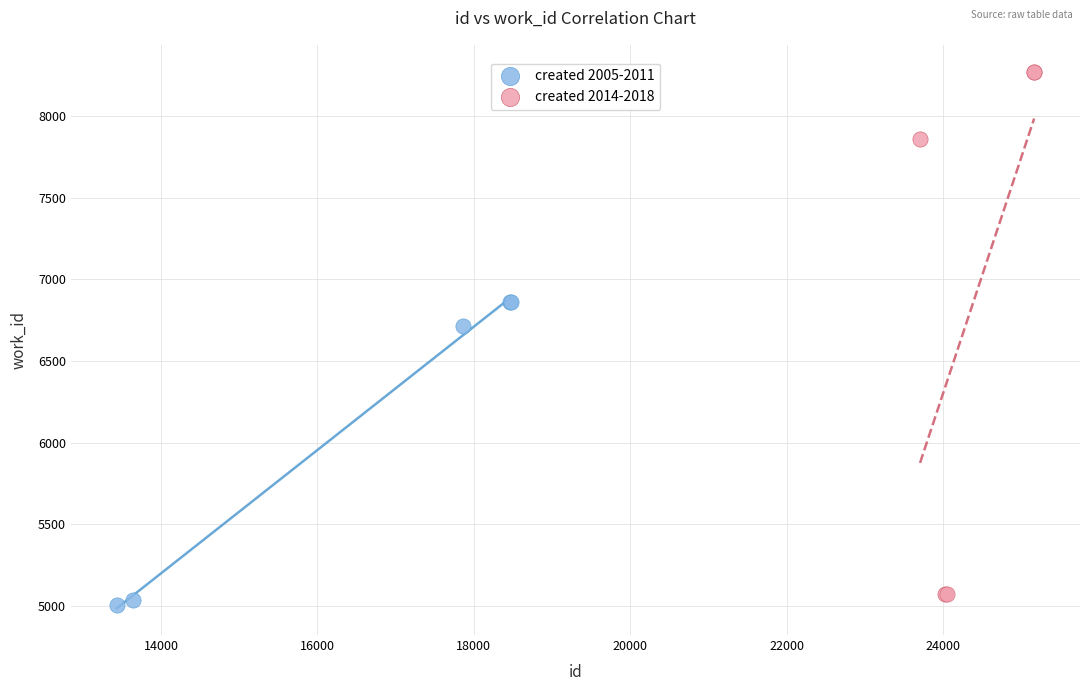

Which series has the widest spread of Y values?

created 2014-2018